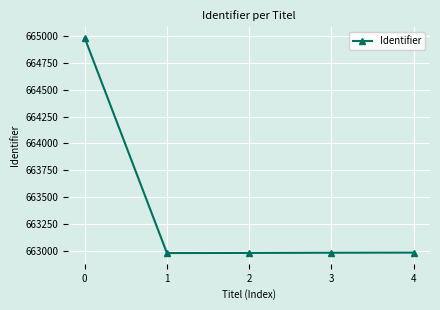

What is the greatest value displayed?

664982